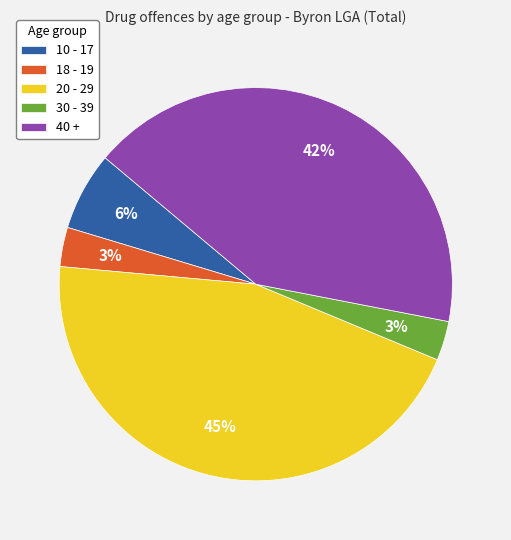

To the nearest percent, what percentage of the pie is 10 - 17?

6%